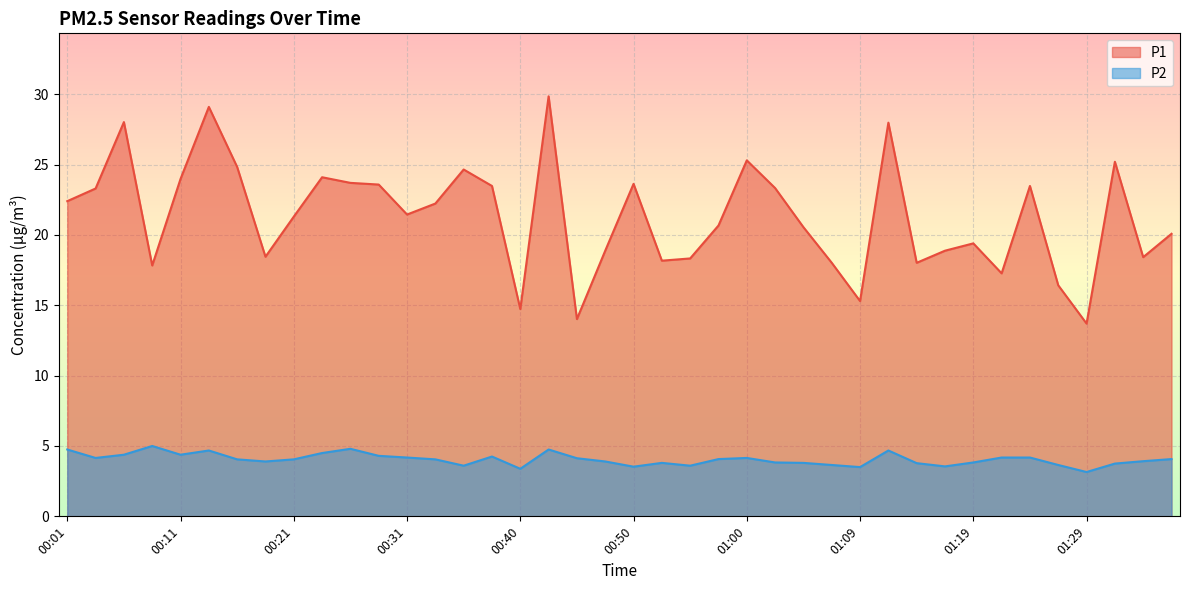

At which category is the sum across all series the highest?

00:43